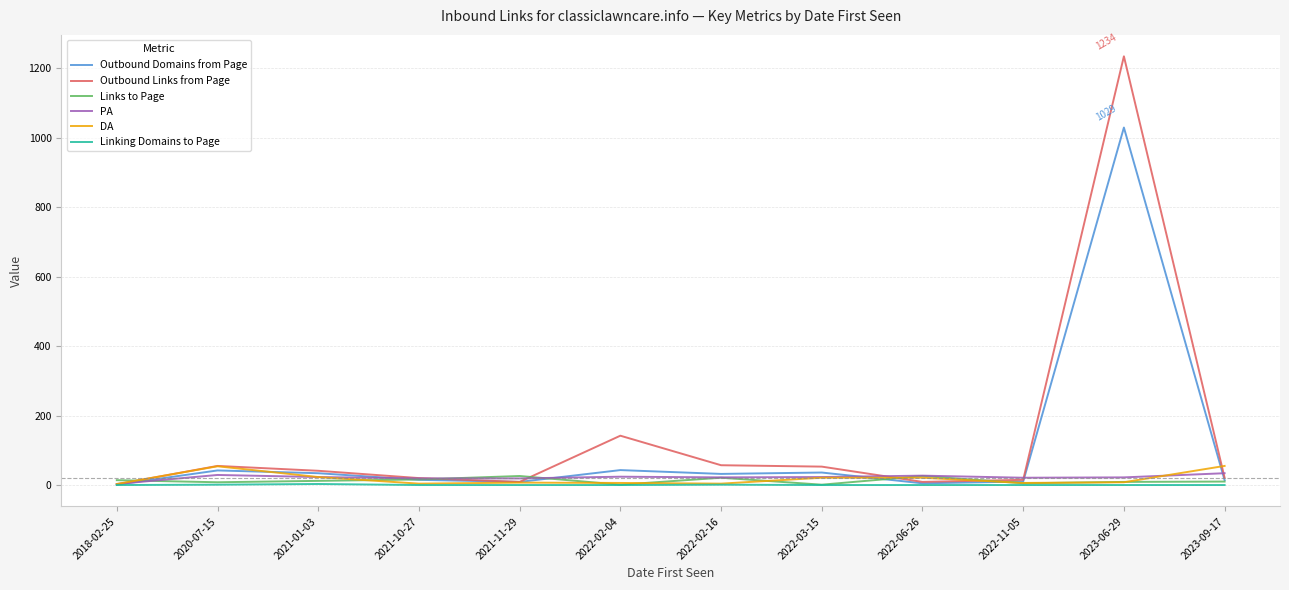

In Outbound Links from Page, how many points are lower than both neighbors (excluding endpoints)?

2